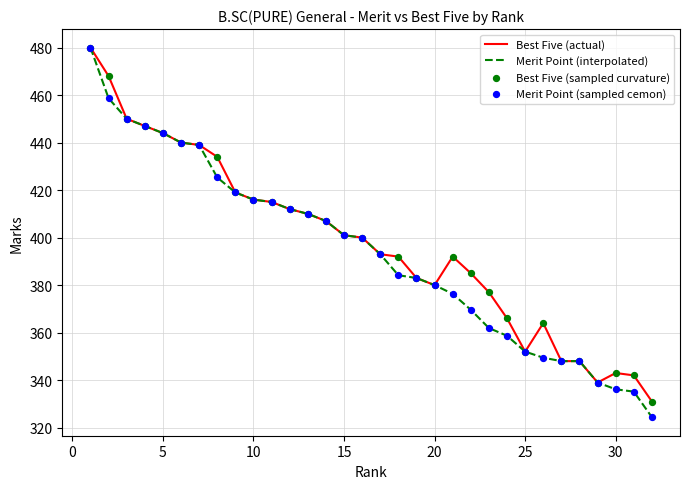

Which series has the largest range (max minus min)?

Merit Point (interpolated)